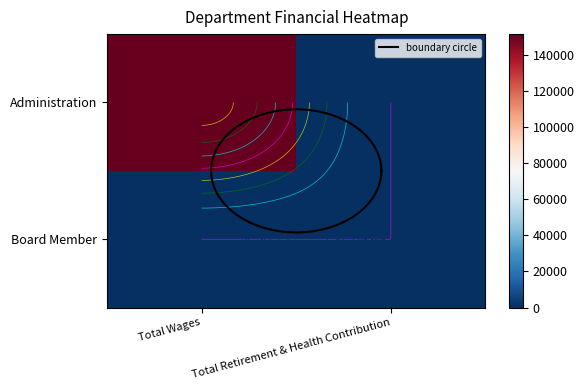

The Administration series shows 151277 at 0. True or false?

True